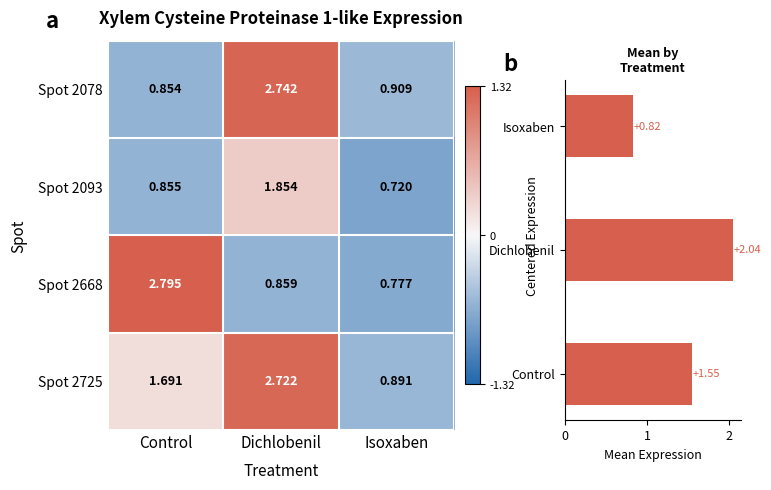

Which has a higher value, Dichlobenil or Control?

Dichlobenil